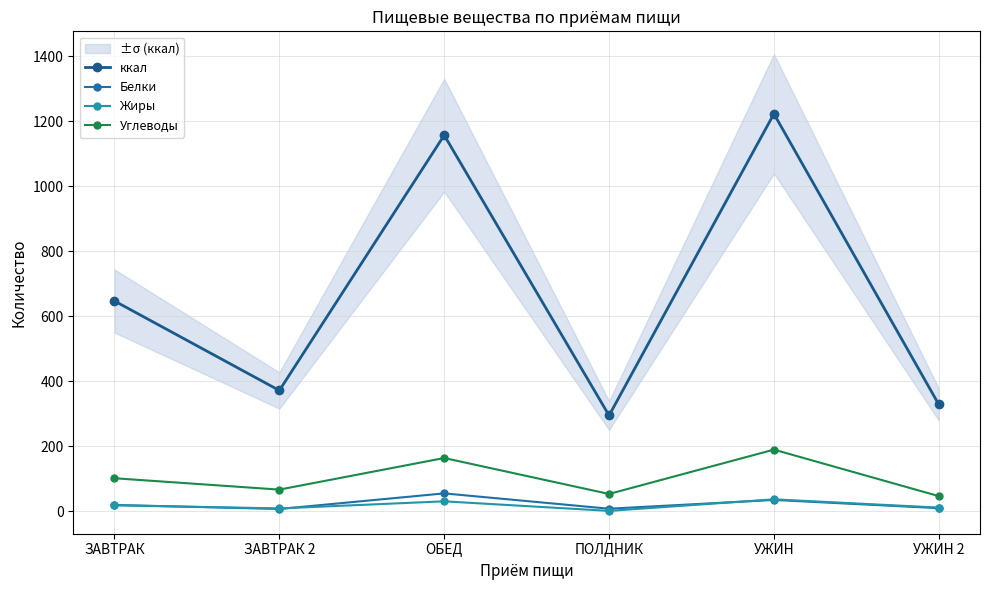

What is the sum of the Жиры values at ЗАВТРАК and ОБЕД?

49.0